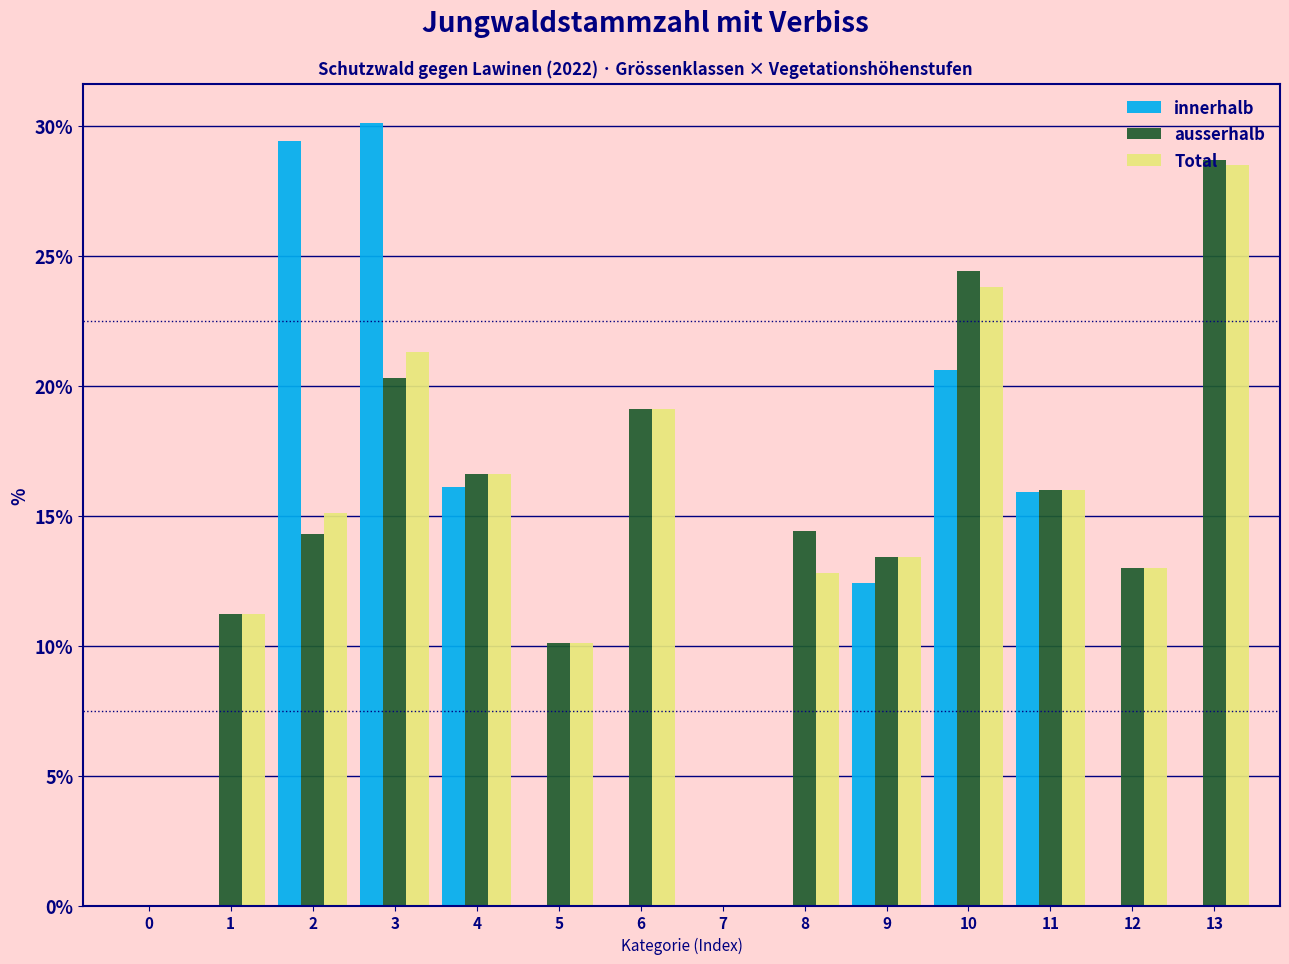

Which label corresponds to the largest value in the chart?

3